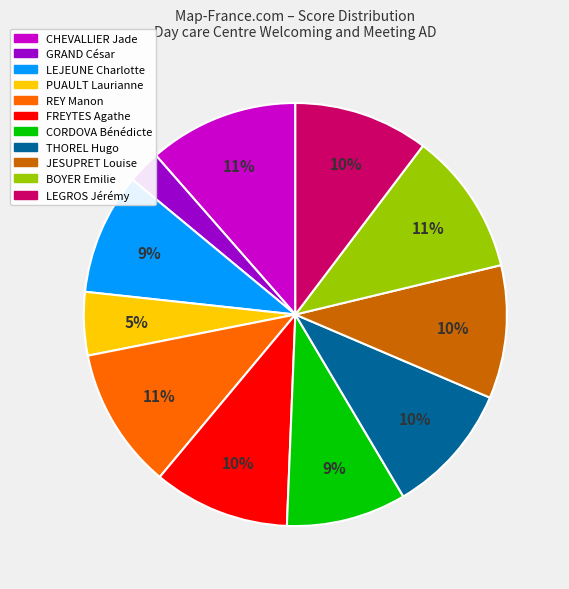

Which has a higher value, REY Manon or GRAND César?

REY Manon